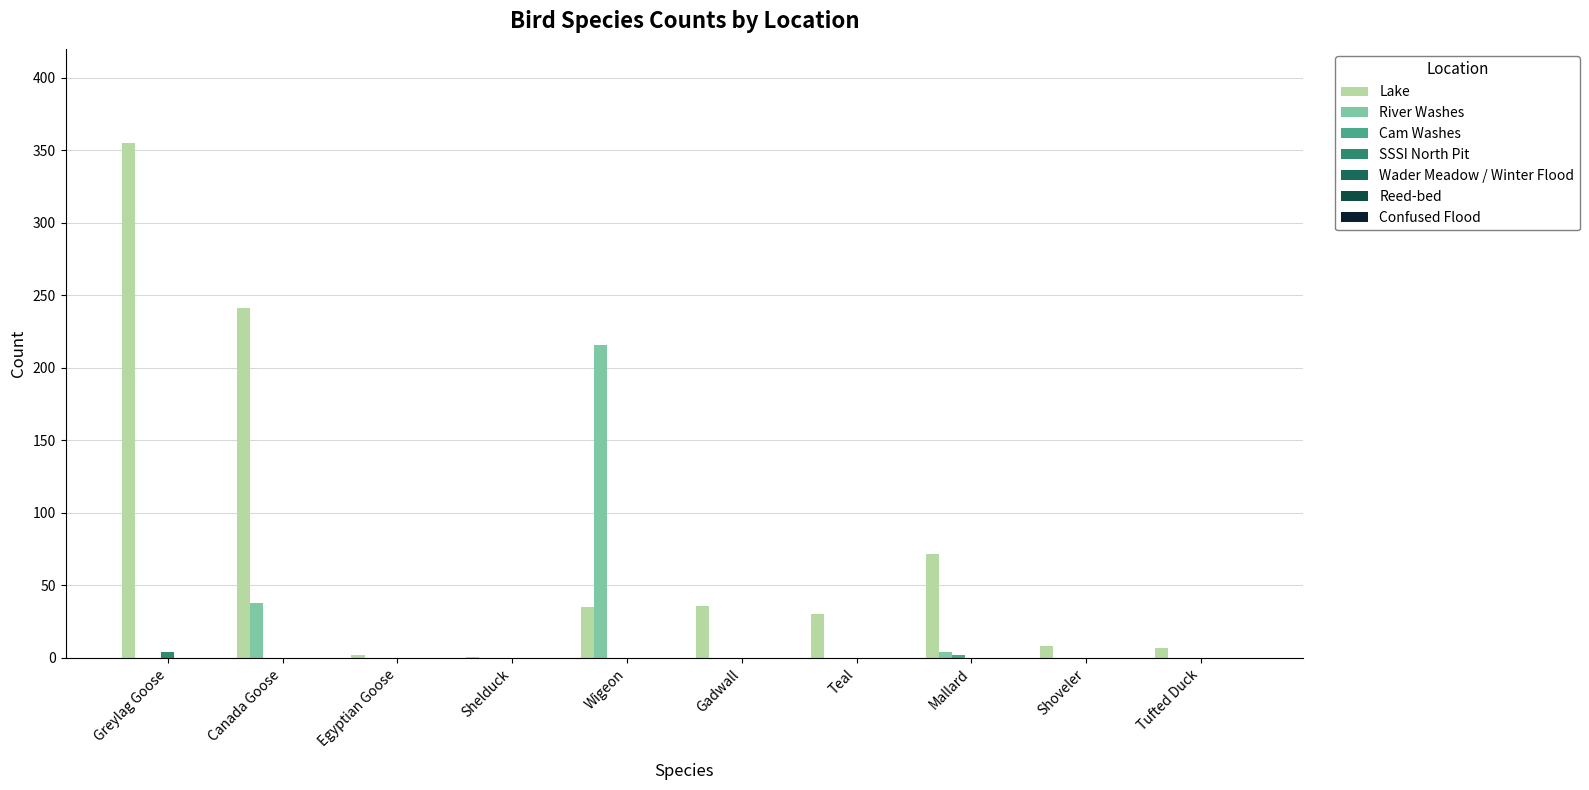

Between Greylag Goose and Gadwall, which series saw the biggest shift?

Lake